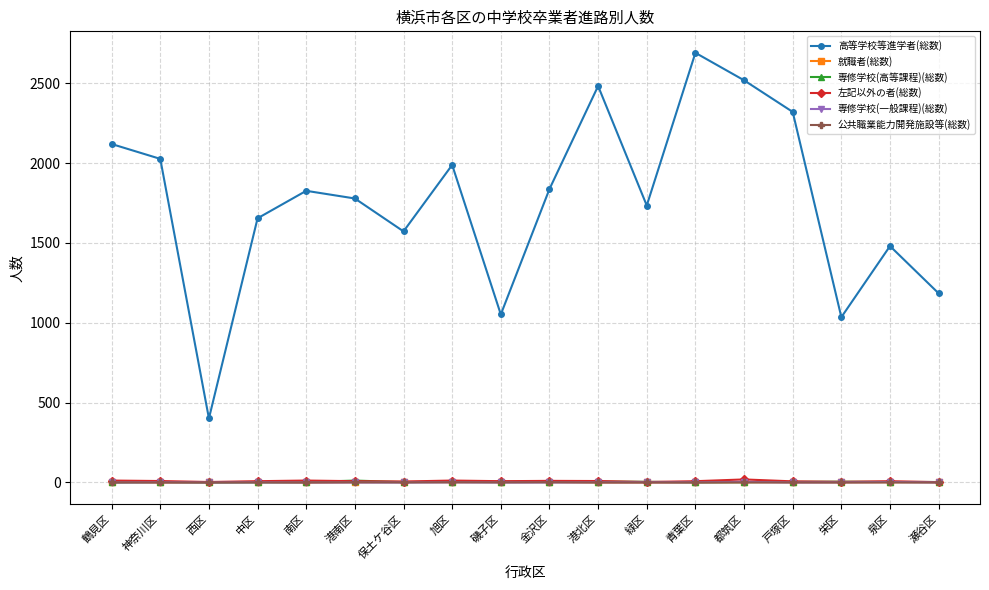

At how many categories does at least one series exceed 508?

17